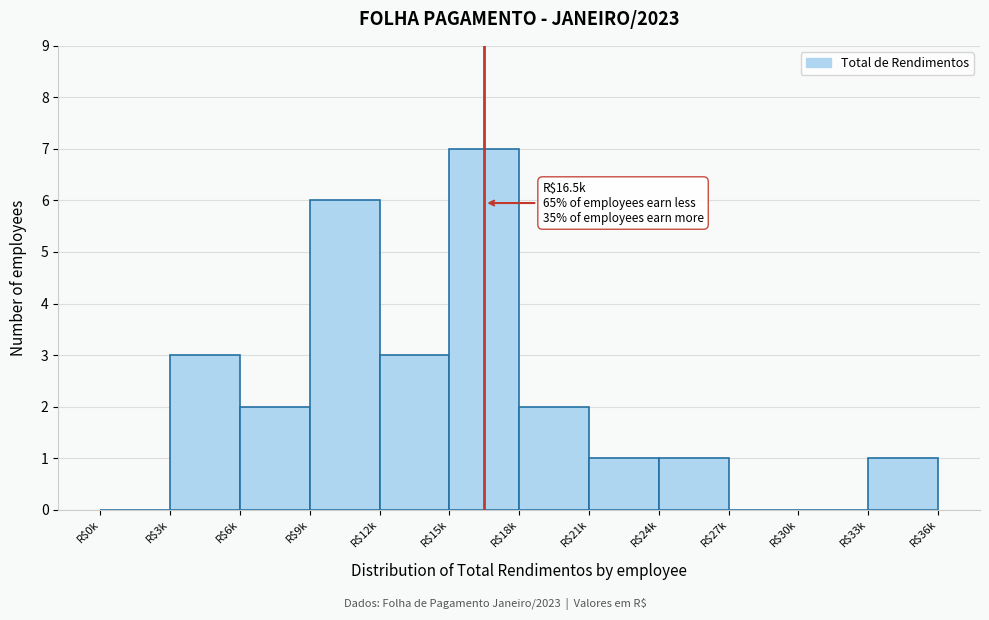

What is the maximum value shown in the chart?

7